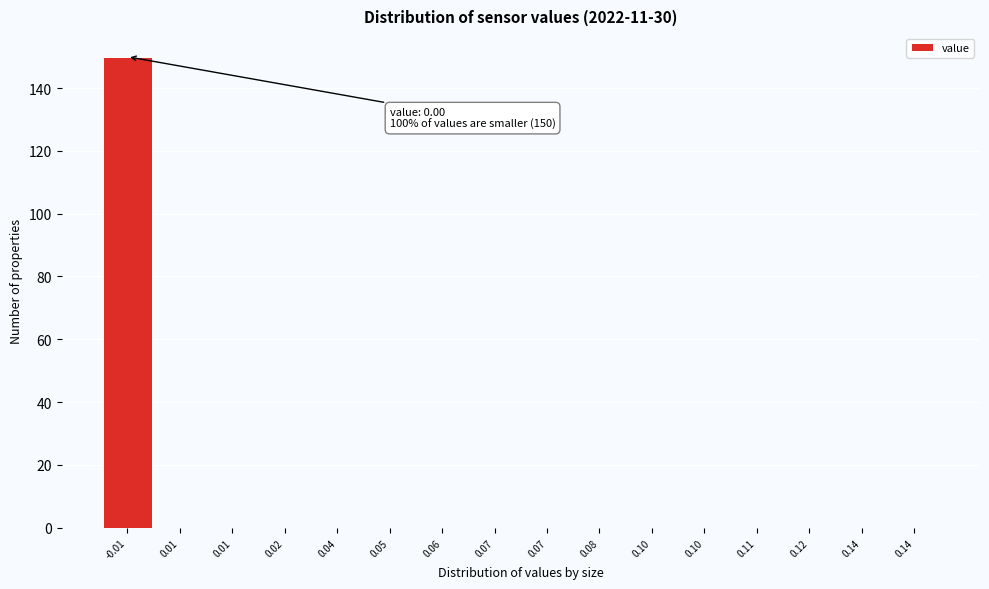

Are the bars horizontal?

No